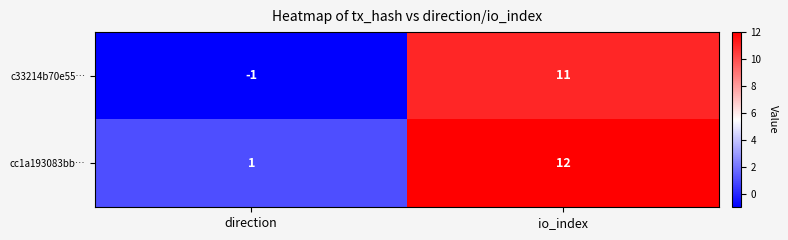

How many distinct data groups are displayed?

2